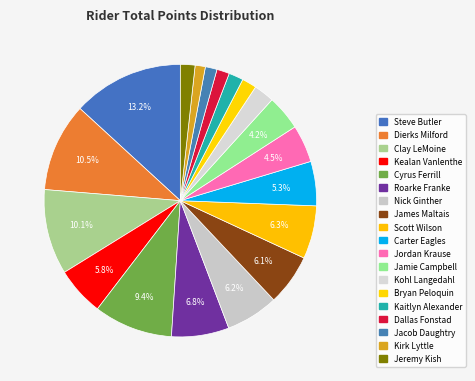

To the nearest percent, what portion does Kaitlyn Alexander represent?

2%